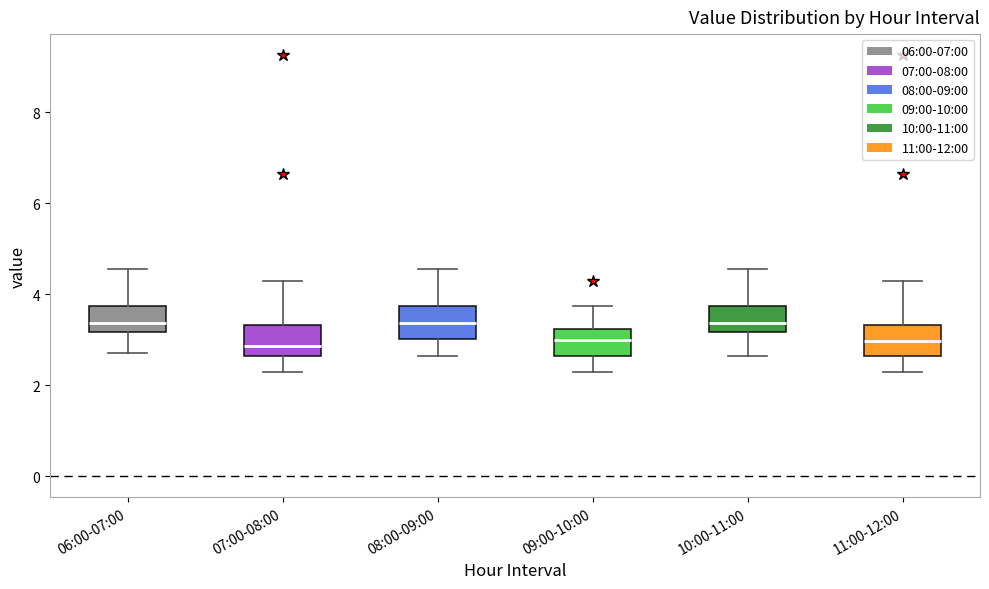

Reading left to right, transcribe this box plot: for each box, give where its median line is, the range the box spans, and where its two whiskers end, as read against the y-axis. The values are not printed on the chart, so give them approximately, as read against the axis.

06:00-07:00: median 3.4, box 3.2 to 3.8, whiskers 2.8 to 4.6
07:00-08:00: median 2.8, box 2.6 to 3.4, whiskers 2.4 to 4.2
08:00-09:00: median 3.4, box 3.0 to 3.8, whiskers 2.6 to 4.6
09:00-10:00: median 3.0, box 2.6 to 3.2, whiskers 2.4 to 3.8
10:00-11:00: median 3.4, box 3.2 to 3.8, whiskers 2.6 to 4.6
11:00-12:00: median 3.0, box 2.6 to 3.4, whiskers 2.4 to 4.2